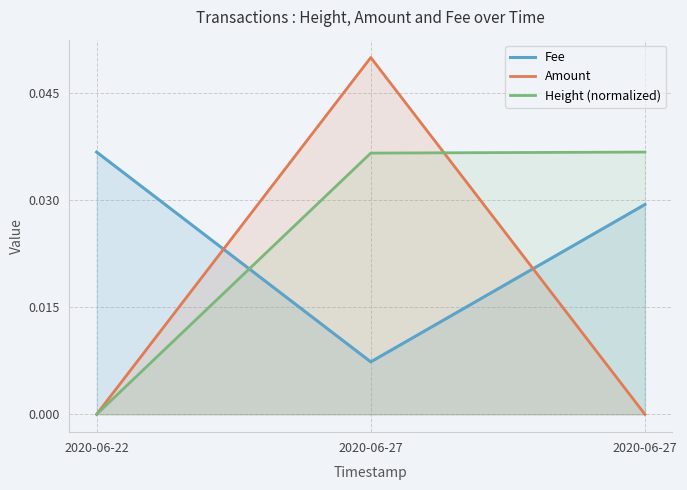

Is the value of Amount at 2020-06-22 greater than the value of Fee at 2020-06-22?

No